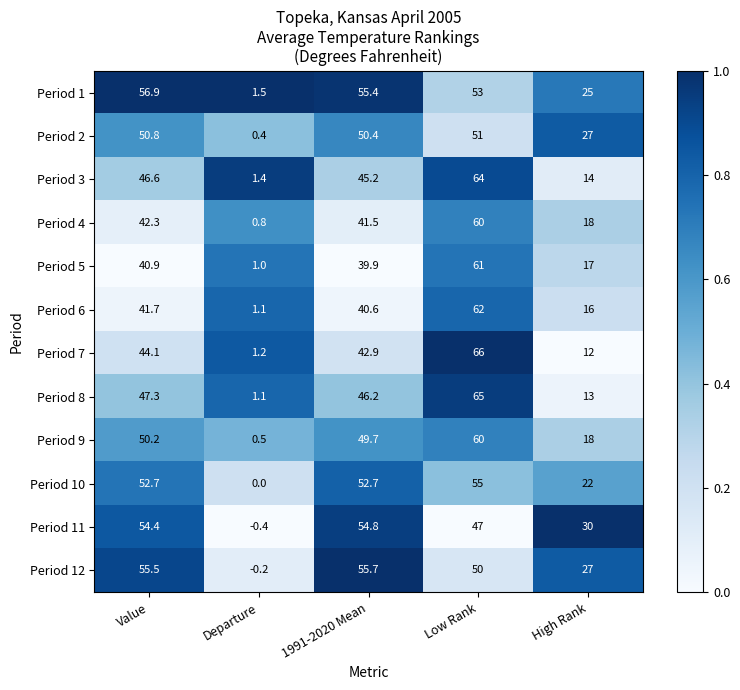

Read the Period 7 value at Value.

44.1